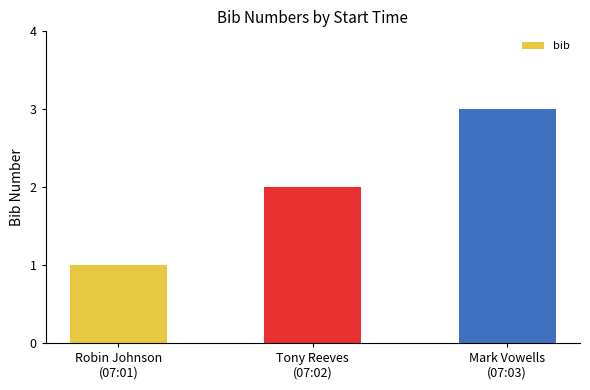

Rank the categories by value from highest to lowest.

Mark Vowells
(07:03), Tony Reeves
(07:02), Robin Johnson
(07:01)